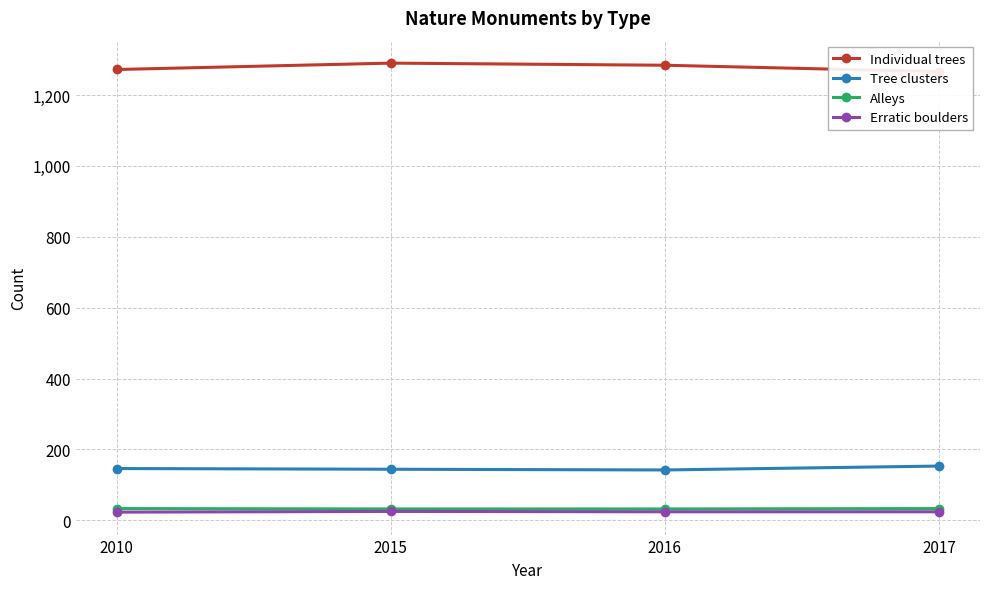

Is the value of Tree clusters at 2016 greater than the value of Erratic boulders at 2016?

Yes